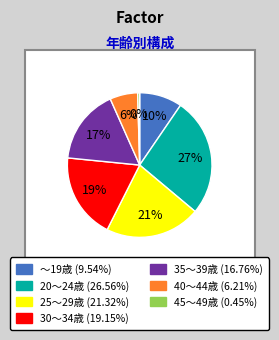

Rank the categories by value from highest to lowest.

20～24歳, 25～29歳, 30～34歳, 35～39歳, ～19歳, 40～44歳, 45～49歳